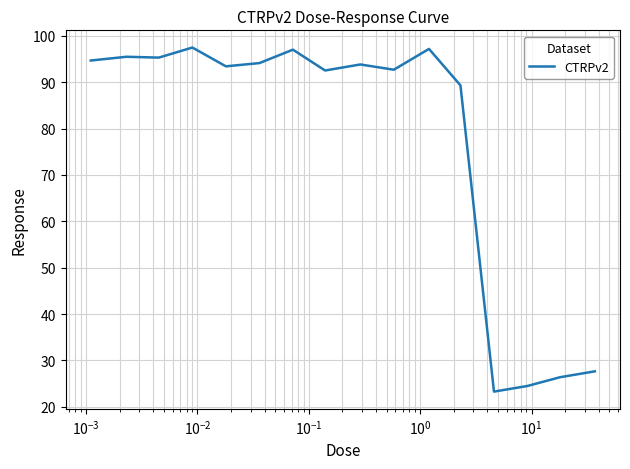

What is the minimum value shown in the chart?

23.3